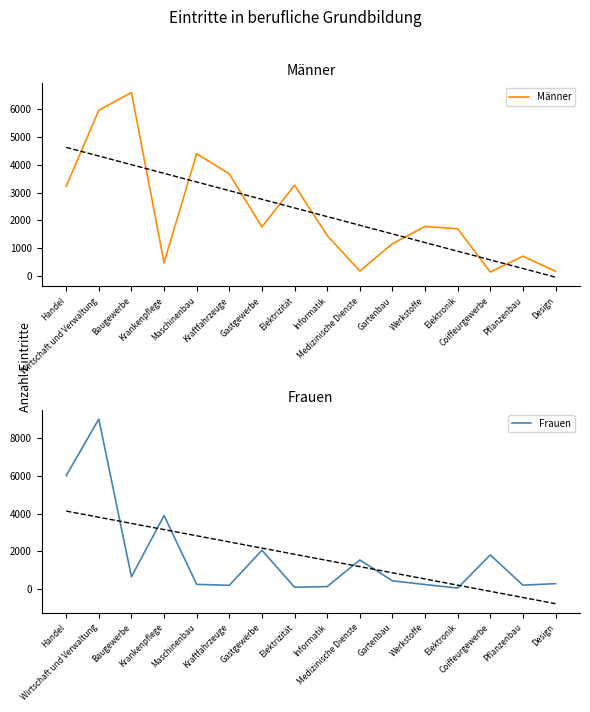

What is the approximate value of Männer at Design, to the nearest 10?

160